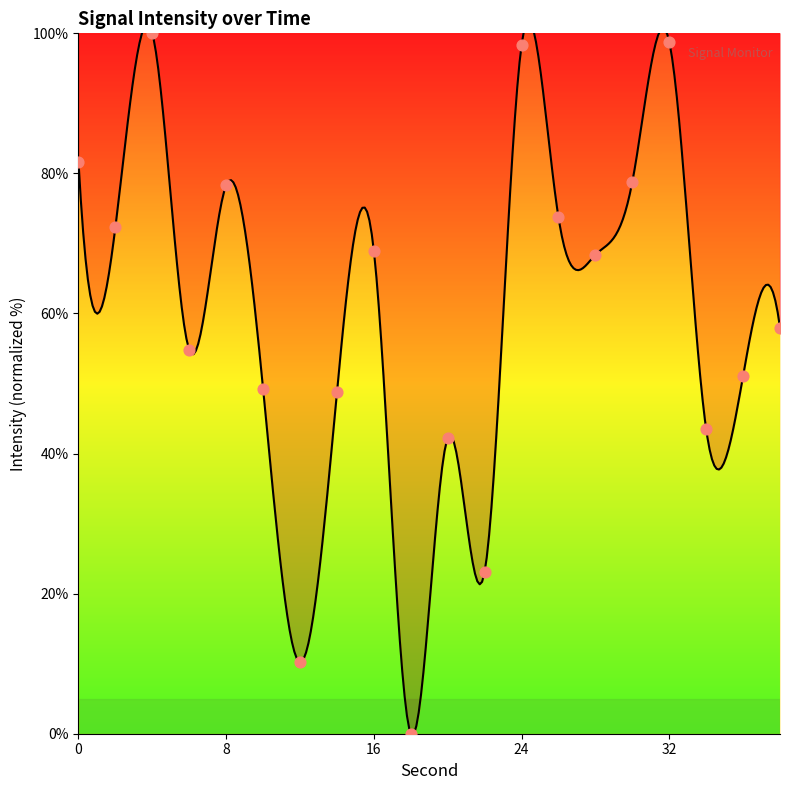

Between 16 and 14, which is larger?

16